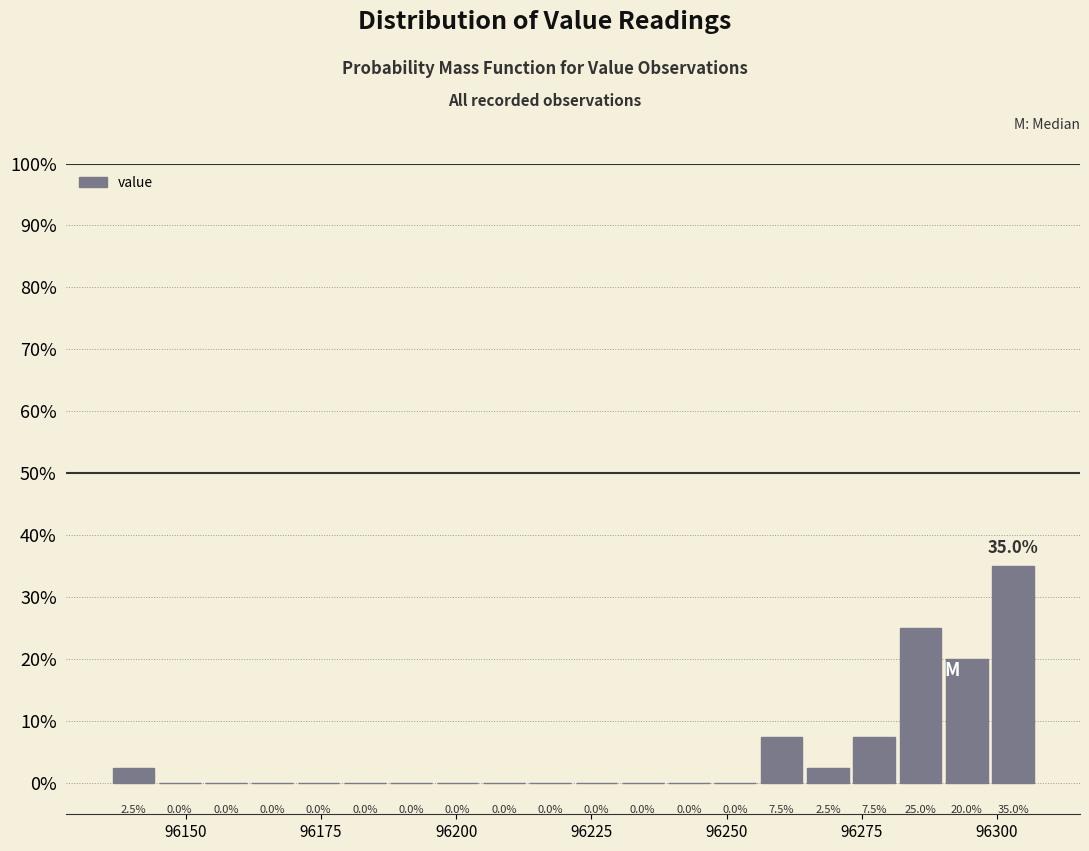

Read against the x-axis, roughly where is the centre of the tallest bar?

96305